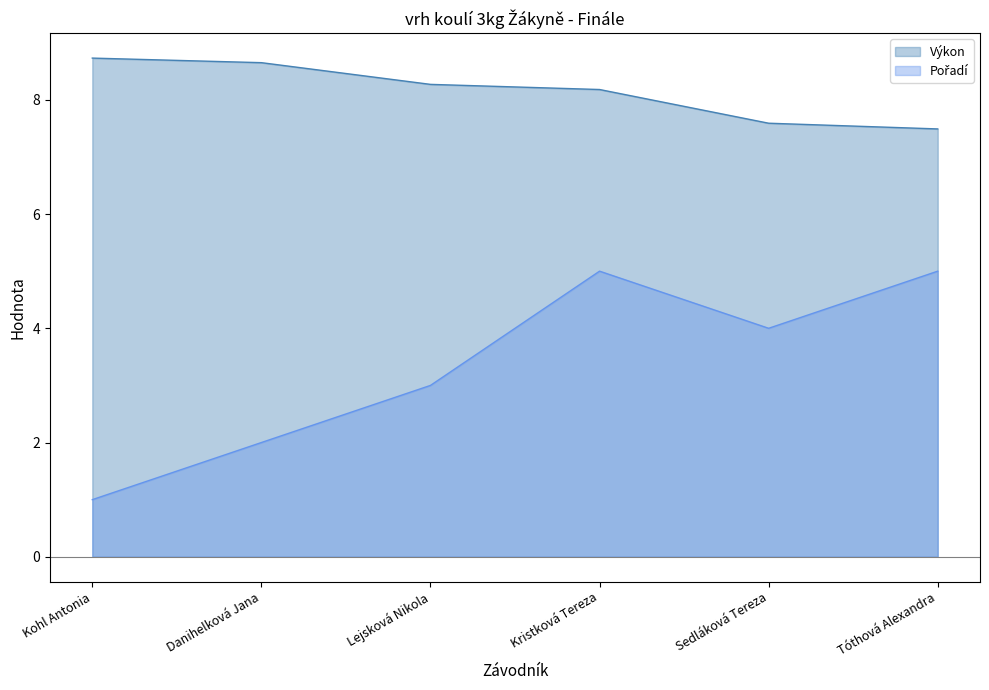

True or false: Pořadí has a value of 7.2 at Tóthová Alexandra.

False